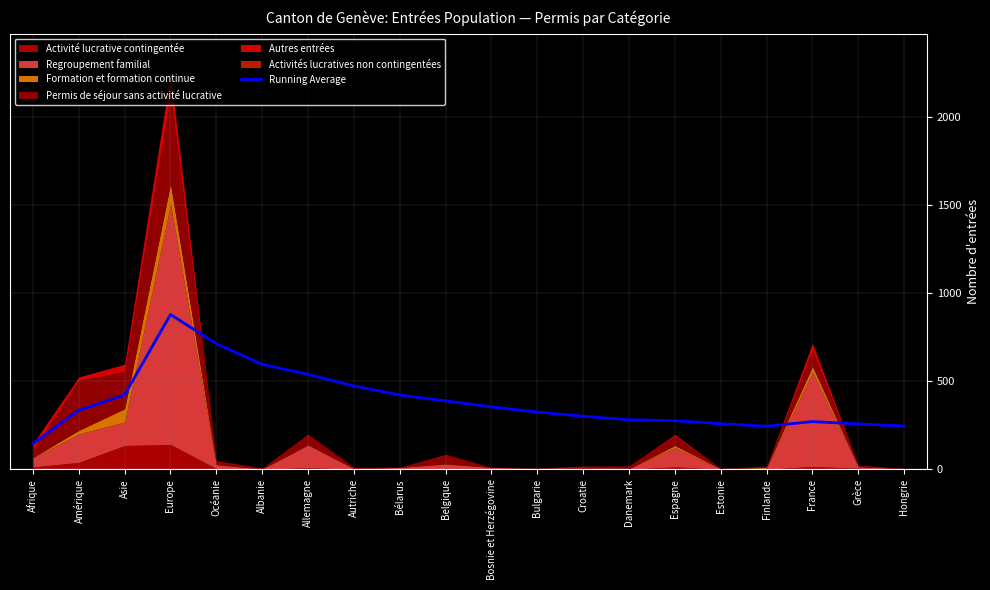

Count the number of values greater than 335.

9